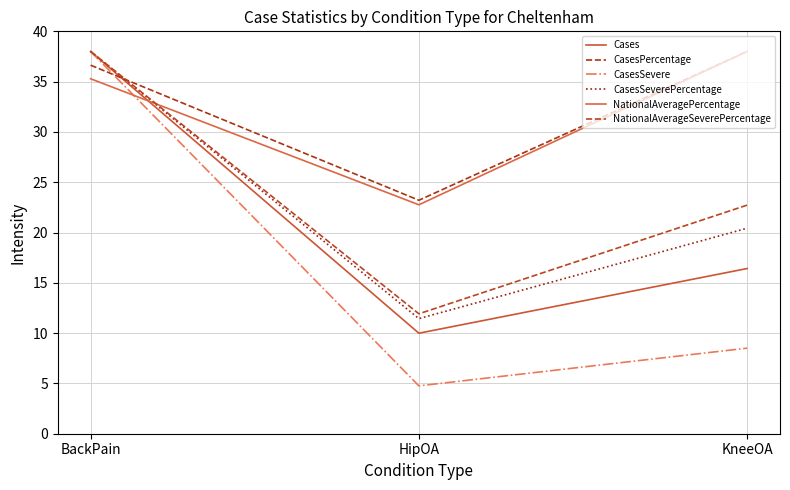

At BackPain, list the series in order from smallest to largest.

NationalAveragePercentage, CasesPercentage, Cases, CasesSevere, CasesSeverePercentage, NationalAverageSeverePercentage